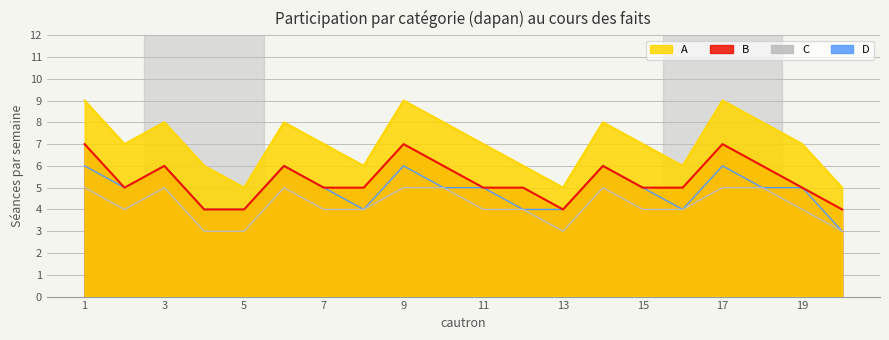

What is the value of the B point at the 15th from the left?

5